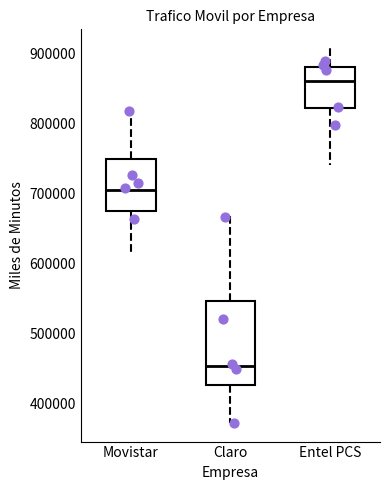

Reading left to right, transcribe this box plot: for each box, give where its median line is, the range the box spans, and where its two whiskers end, as read against the y-axis. The values are not printed on the chart, so give them approximately, as read against the axis.

Movistar: median 710000, box 680000 to 750000, whiskers 620000 to 820000
Claro: median 450000, box 430000 to 550000, whiskers 370000 to 670000
Entel PCS: median 860000, box 820000 to 880000, whiskers 740000 to 910000